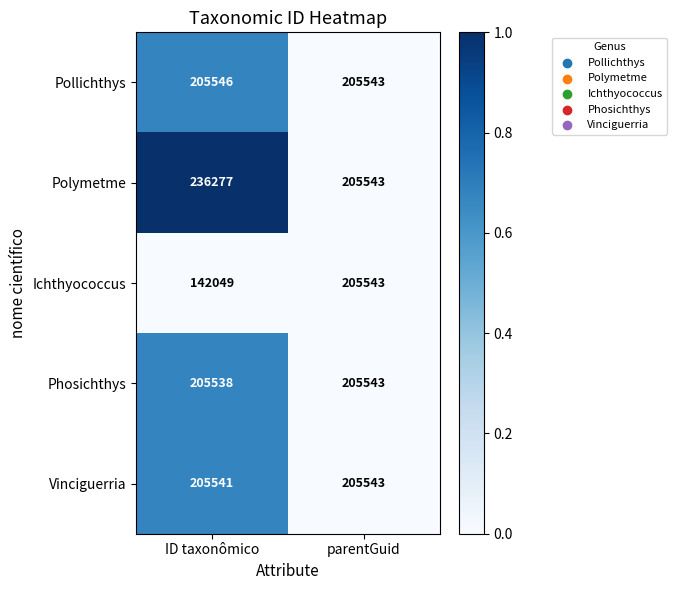

Reading right to left, transcribe all the data shown in this chart.

Pollichthys: 205543	205546
Polymetme: 205543	236277
Ichthyococcus: 205543	142049
Phosichthys: 205543	205538
Vinciguerria: 205543	205541